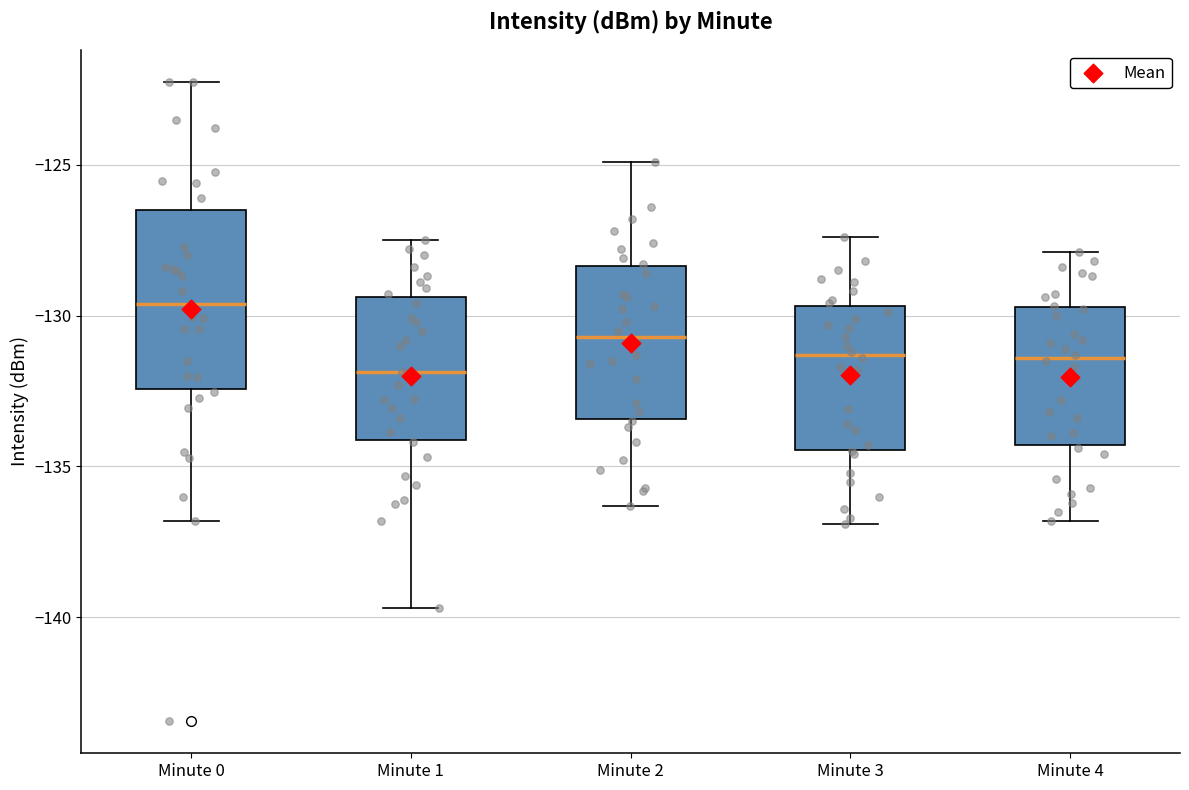

Where is the lower edge of the box for Minute 0 on the y-axis? The values are not printed on the chart, so give them approximately, as read against the axis.

-132.5